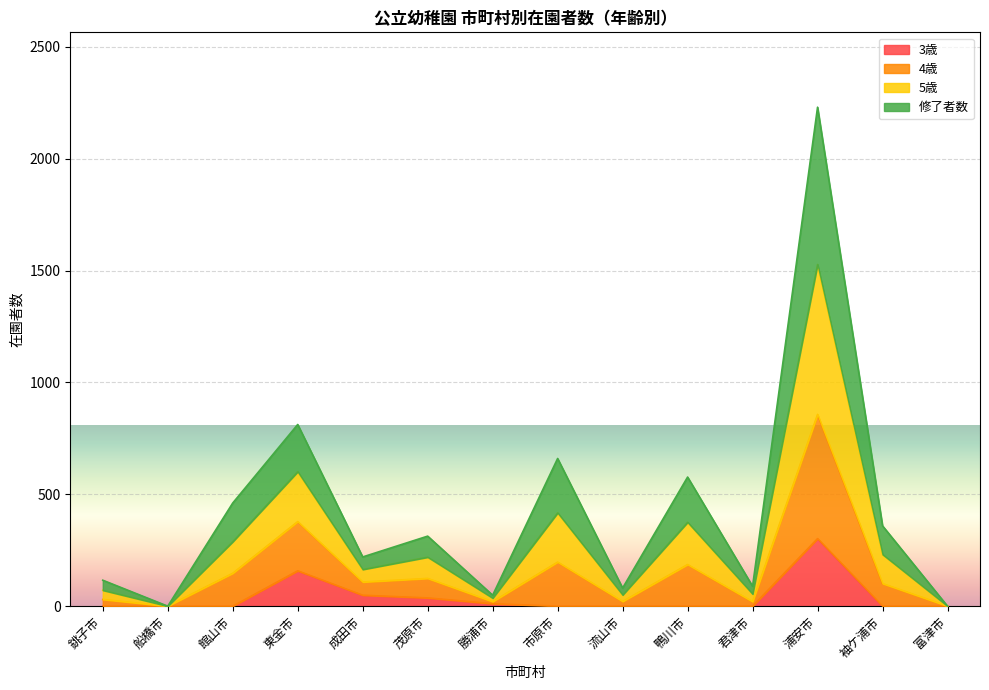

At which category is the sum across all series the highest?

浦安市